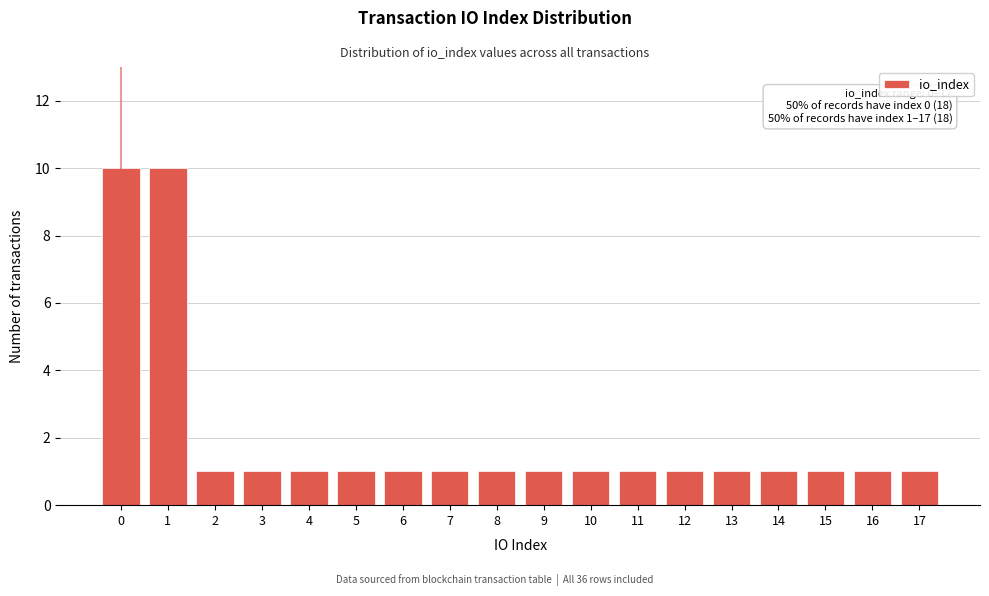

Reading left to right, list all the values displayed in this chart.

0=10	1=10	2=1	3=1	4=1	5=1	6=1	7=1	8=1	9=1	10=1	11=1	12=1	13=1	14=1	15=1	16=1	17=1